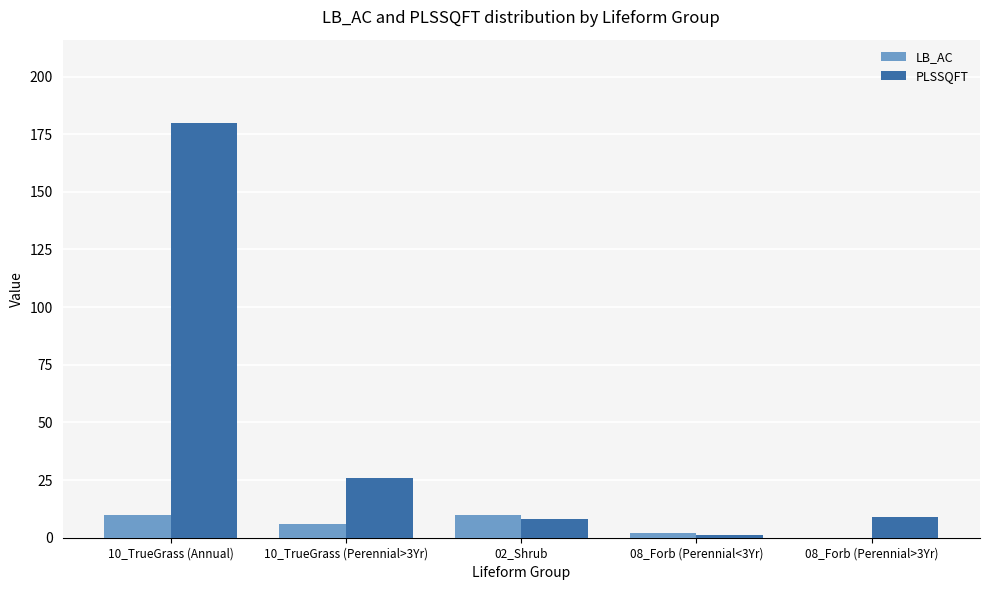

How many groups of bars are there?

5